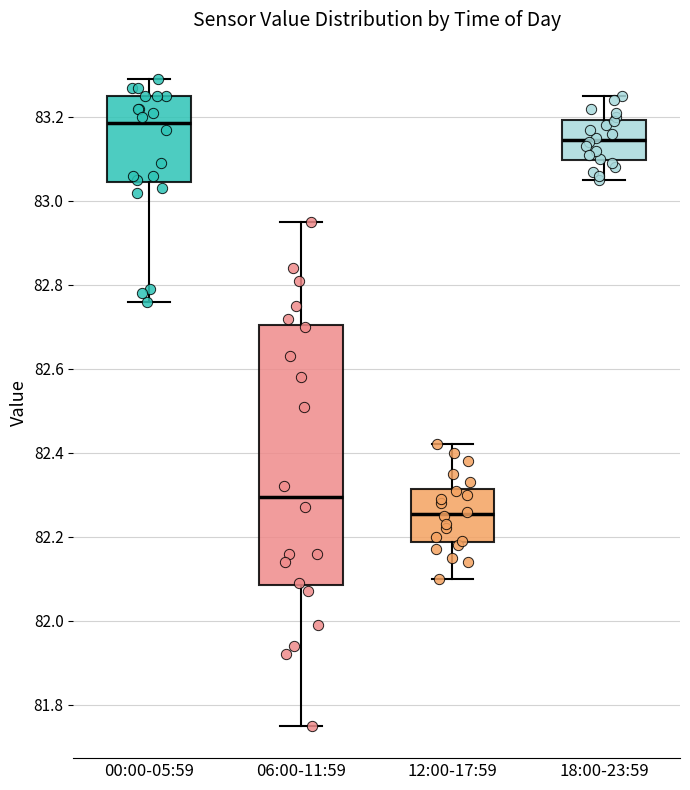

Where does the median line of the box for 12:00-17:59 sit on the y-axis? The values are not printed on the chart, so give them approximately, as read against the axis.

82.26